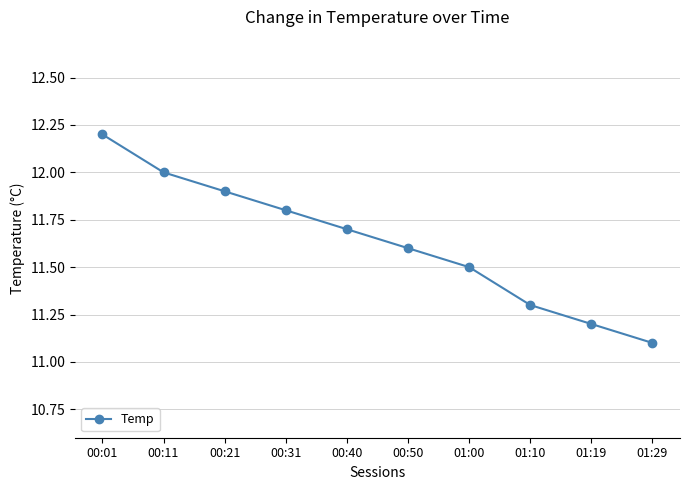

Reading left to right, extract all data points from this chart.

00:01=12.2	00:11=12.0	00:21=11.9	00:31=11.8	00:40=11.7	00:50=11.6	01:00=11.5	01:10=11.3	01:19=11.2	01:29=11.1